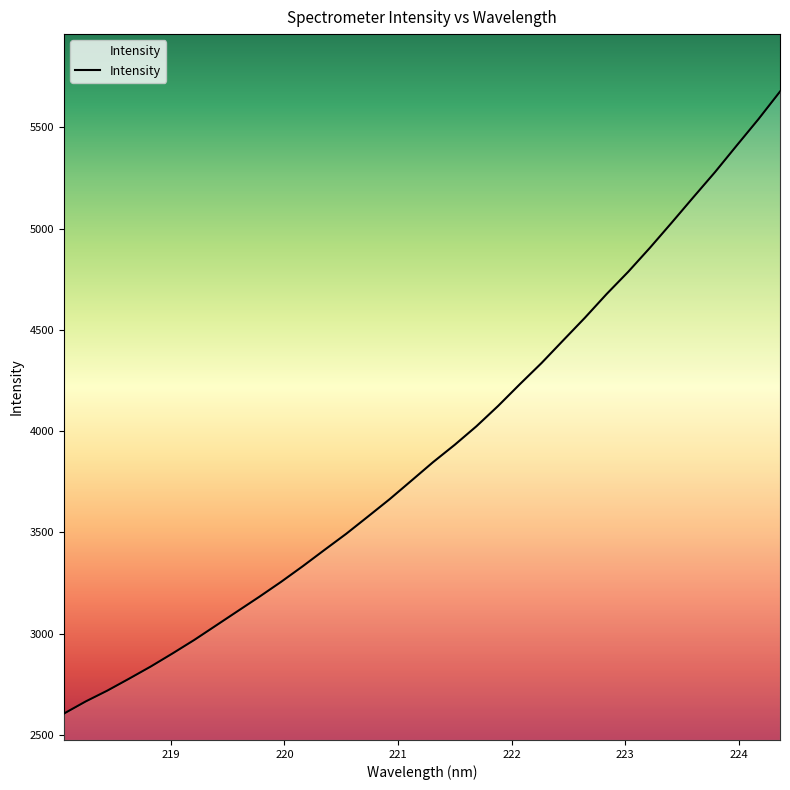

What is the smallest value displayed?

2605.0